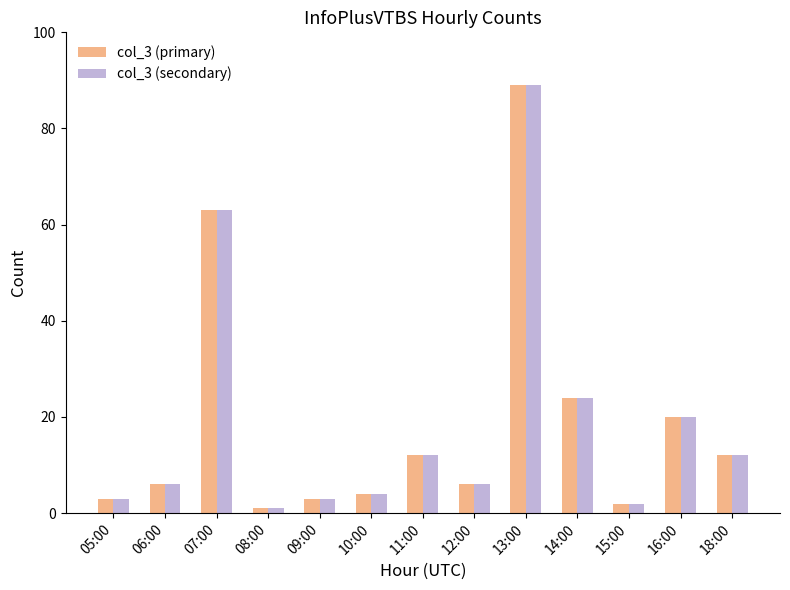

At which category is the sum across all series the highest?

13:00